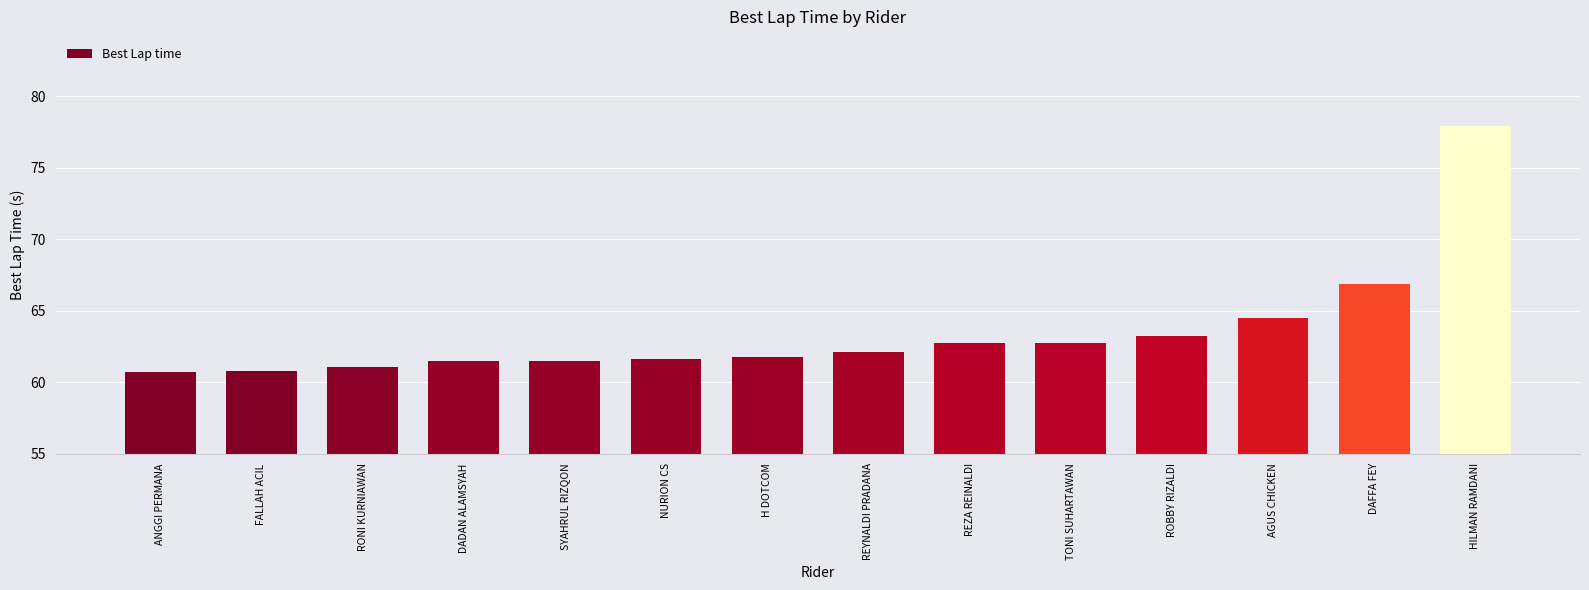

Approximately how many times larger is the value at RONI KURNIAWAN compared to ANGGI PERMANA?

1.0